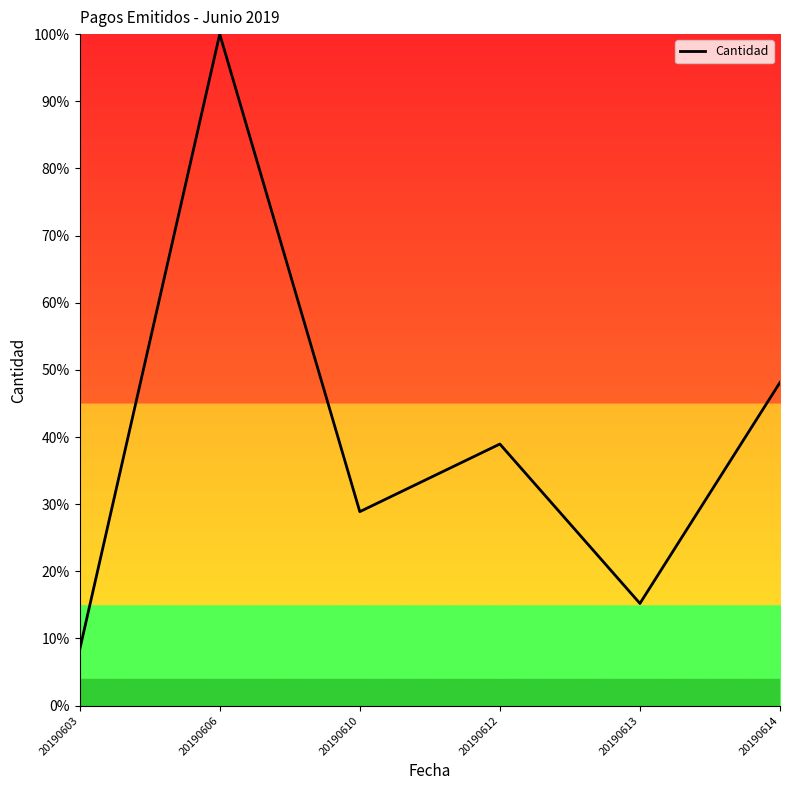

Which has a higher value, 20190606 or 20190613?

20190606